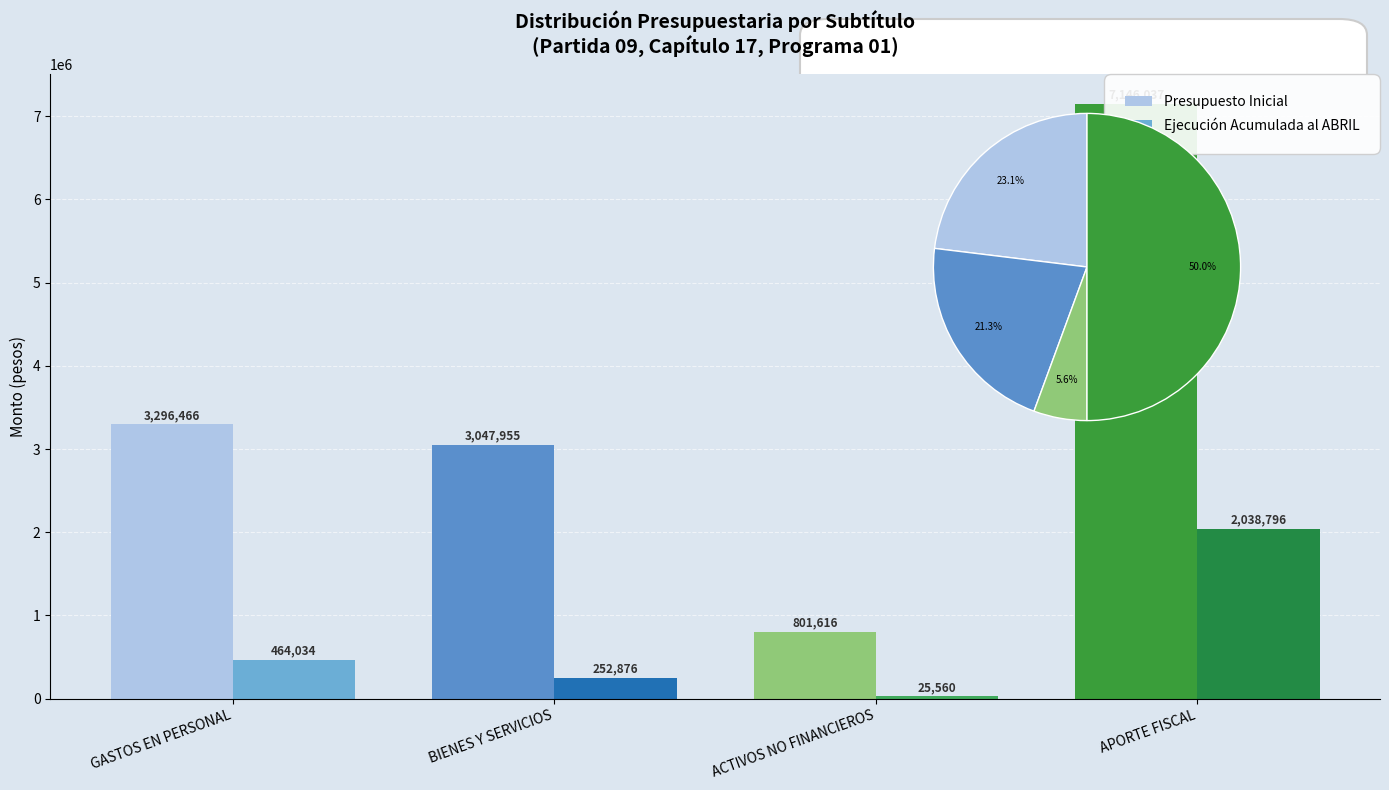

At which label does Presupuesto Inicial first exceed 3296466?

APORTE FISCAL